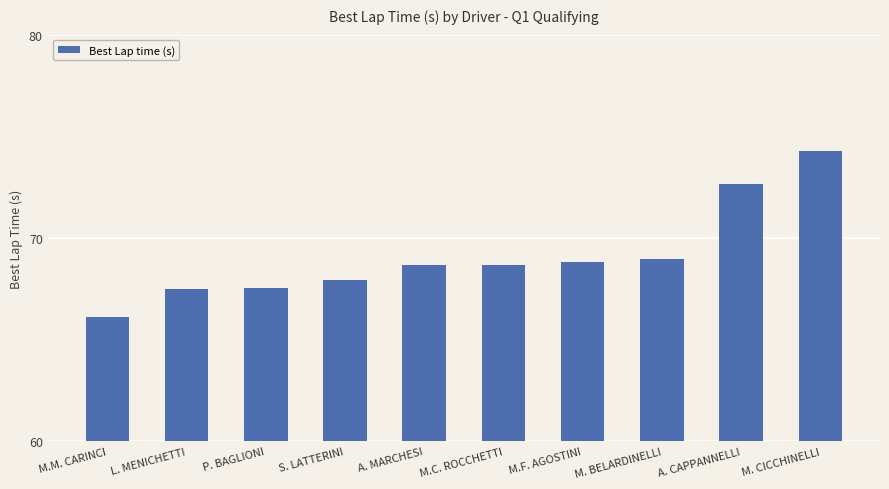

What value does the data have at S. LATTERINI?

67.9